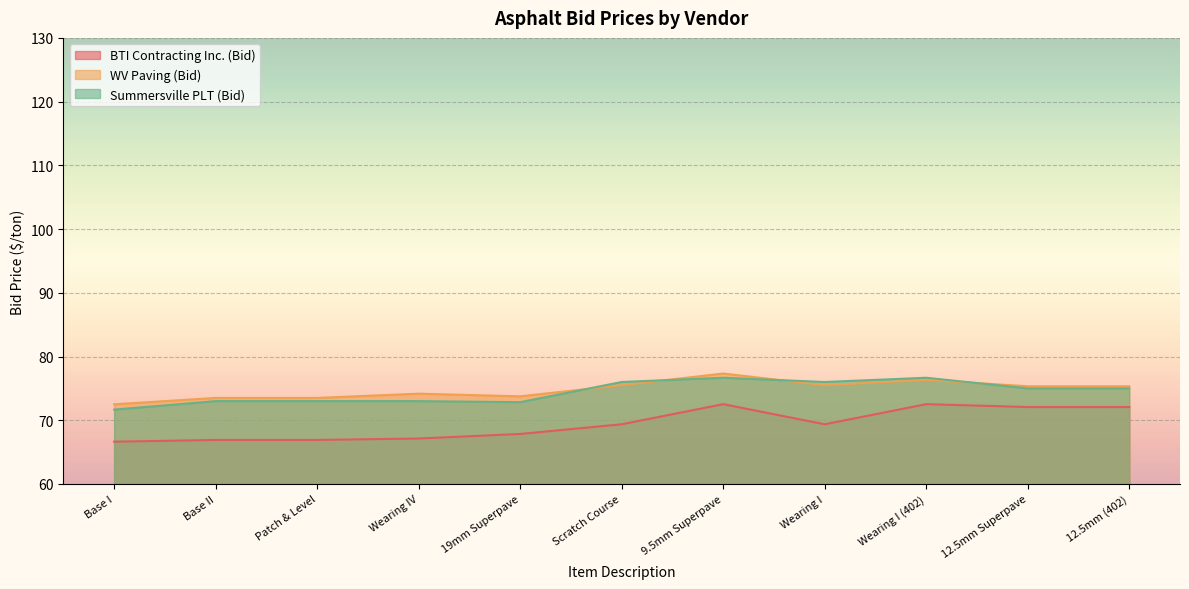

Is the value of Summersville PLT (Bid) at 19mm Superpave greater than the value of WV Paving (Bid) at 12.5mm (402)?

No